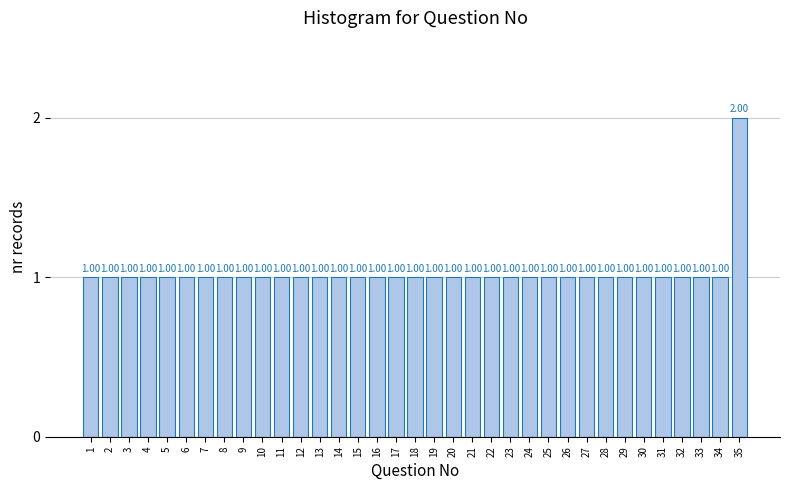

What is the ratio of the value at 4 to the value at 26?

1.0